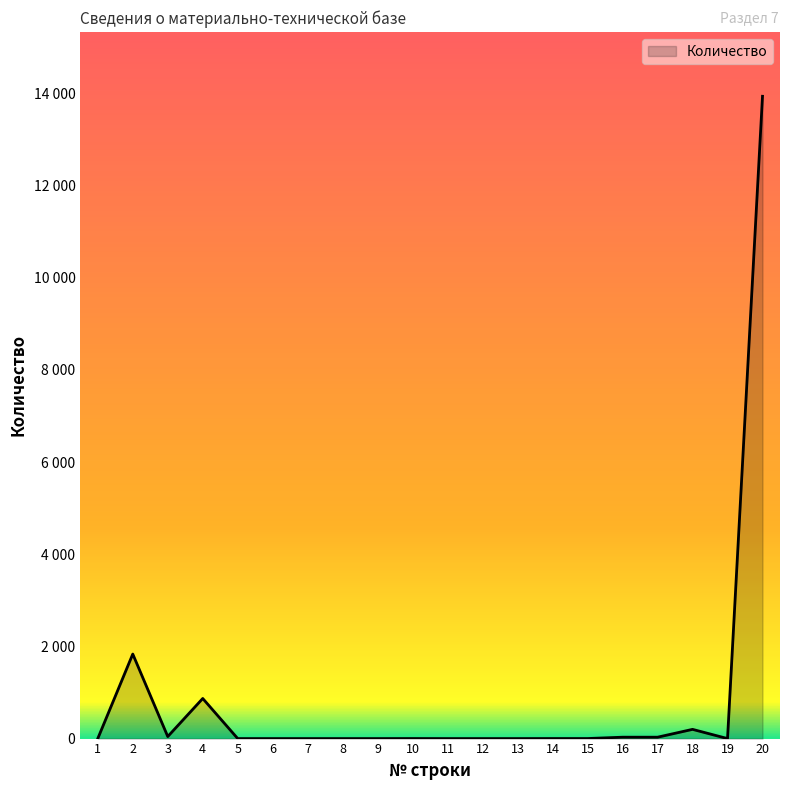

Reading left to right, extract all data points from this chart.

1	1834	44	870	0	0	0	0	0	1	0	0	0	1	1	30	30	200	0	13935